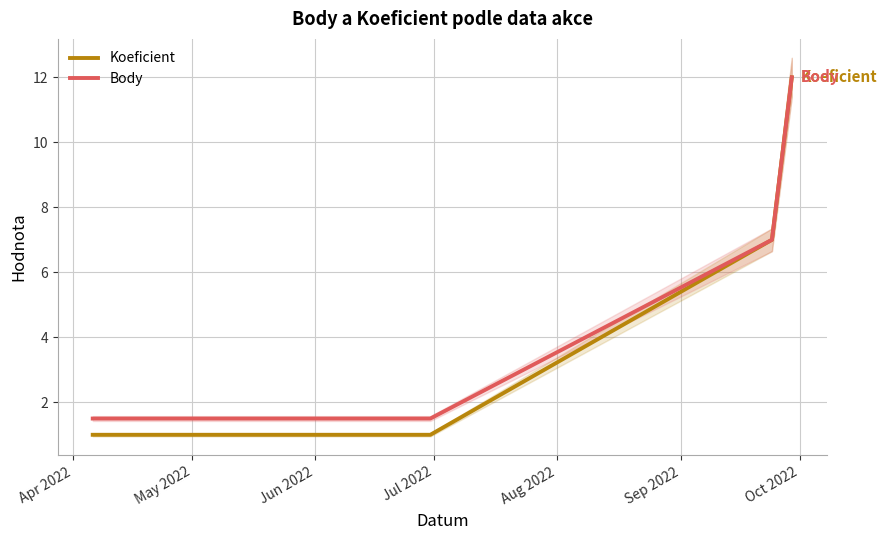

What is the maximum value for Koeficient?

12.0